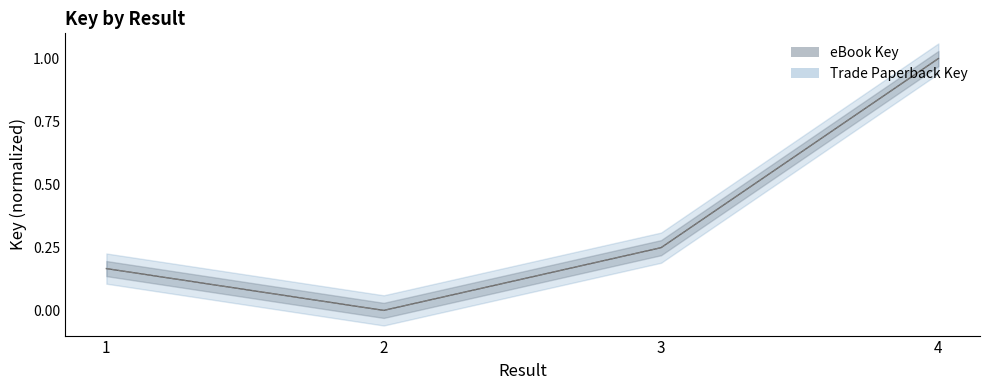

Does the chart have visible grid lines?

No